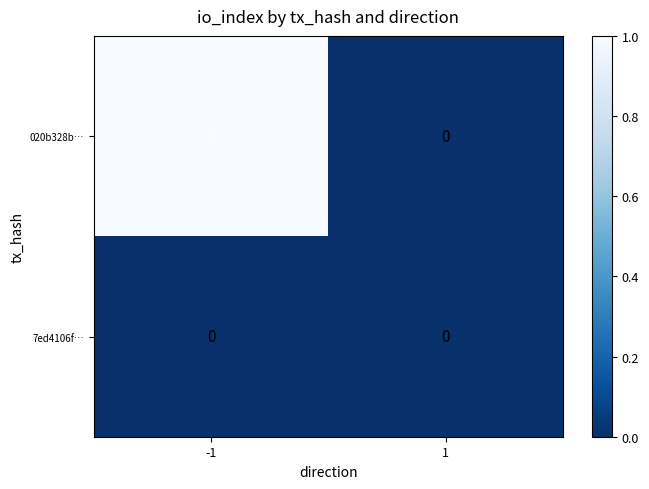

The value of 020b328b… at 1 is 1. True or false?

False